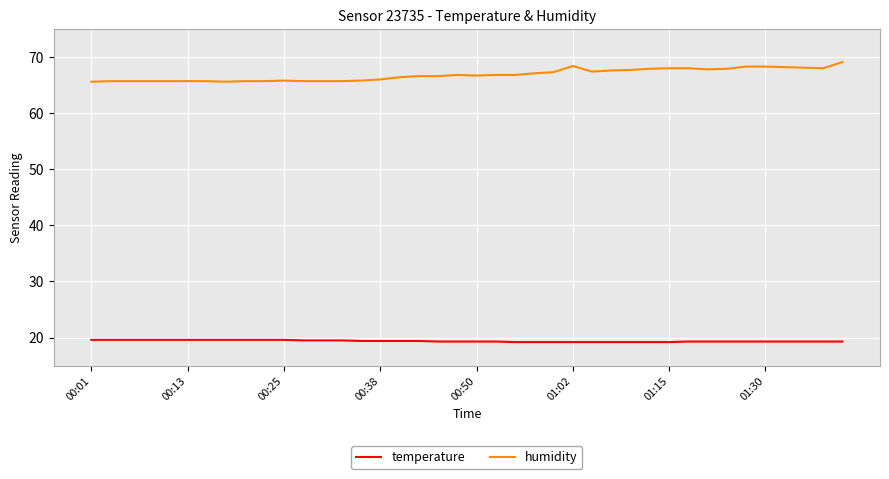

True or false: humidity and temperature cross at least once.

False